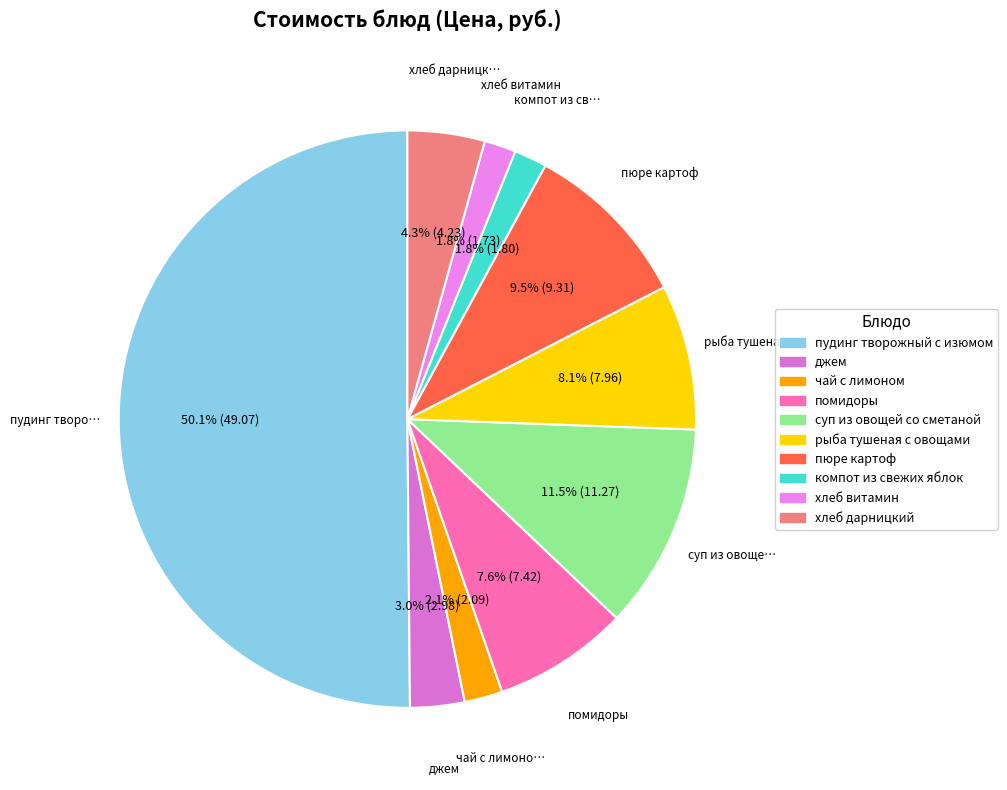

Which category accounts for the majority?

пудинг творожный с изюмом